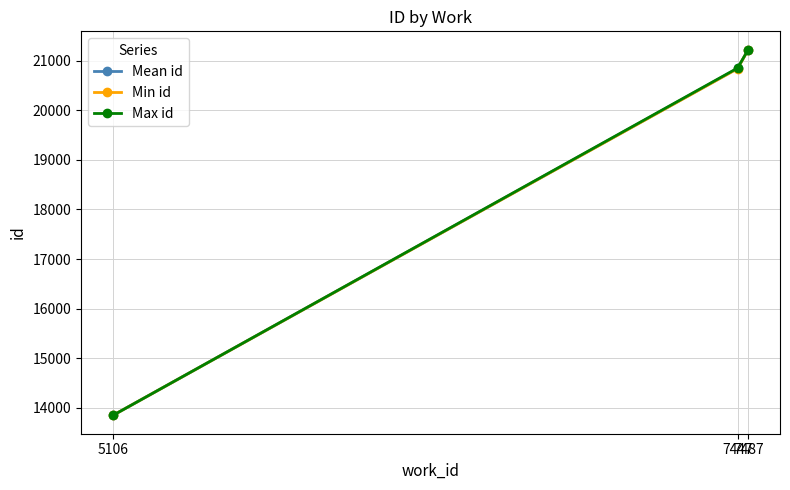

What is the average value of the Mean id series?

18636.8